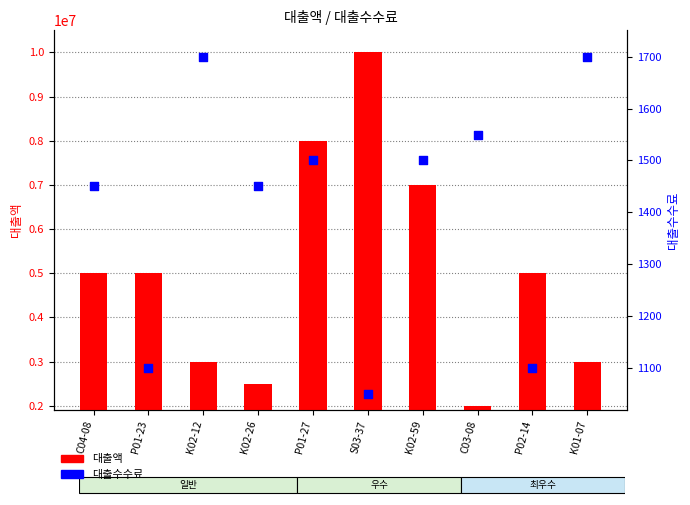

What are all the series names shown in the legend?

대출액, 대출수수료